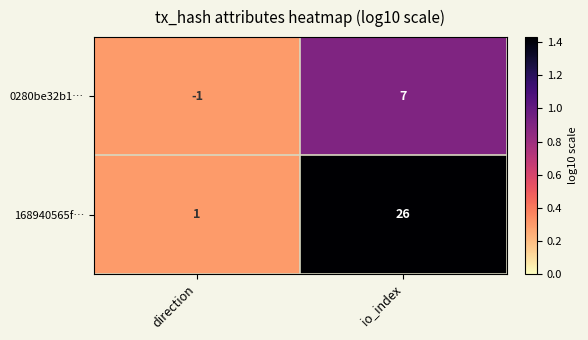

How many values in 0280be32b1… are above zero?

1